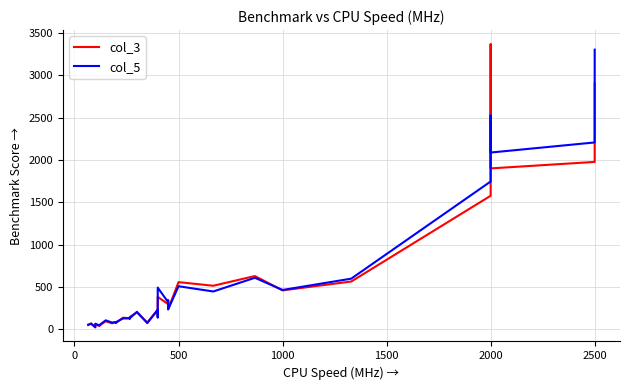

What are all the series names shown in the legend?

col_3, col_5